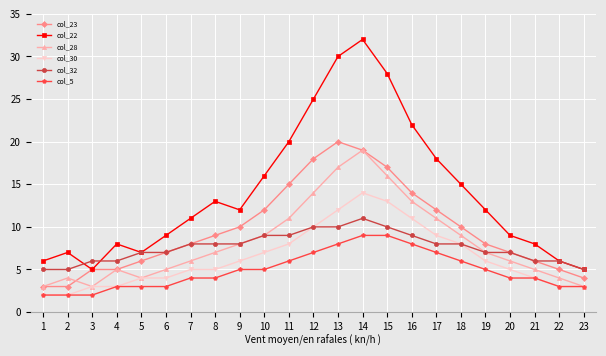

What is the difference between the maximum and minimum values in the col_22 series?

27